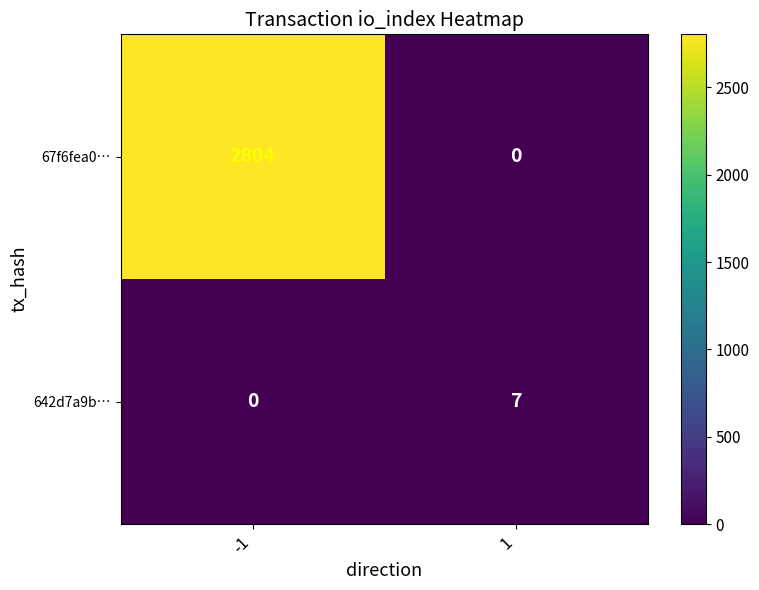

At which category is the sum across all series the highest?

-1